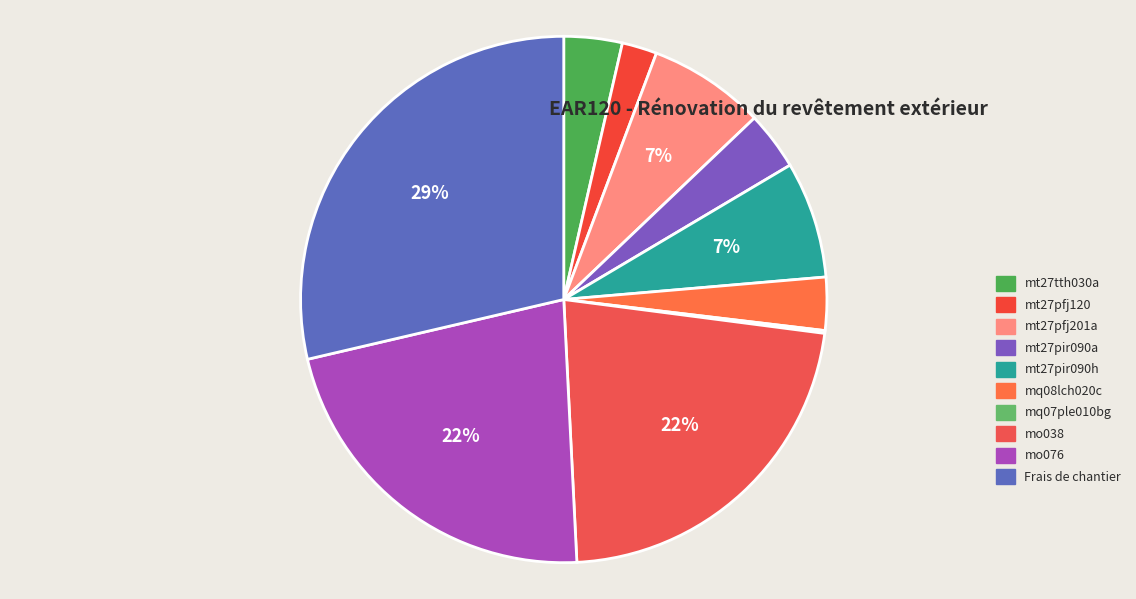

True or false: Frais de chantier accounts for 40% of the total.

False